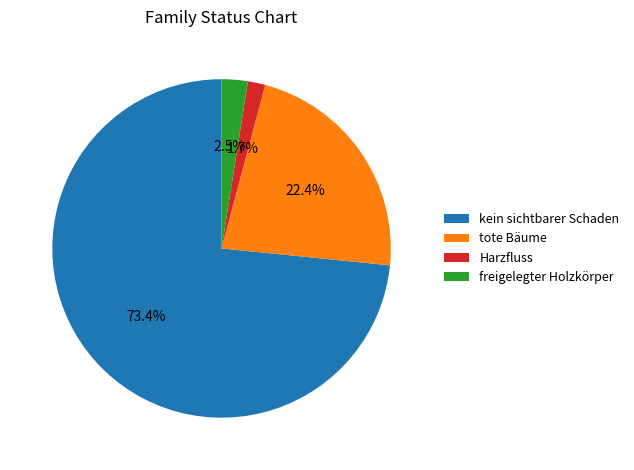

True or false: Harzfluss accounts for 18% of the total.

False